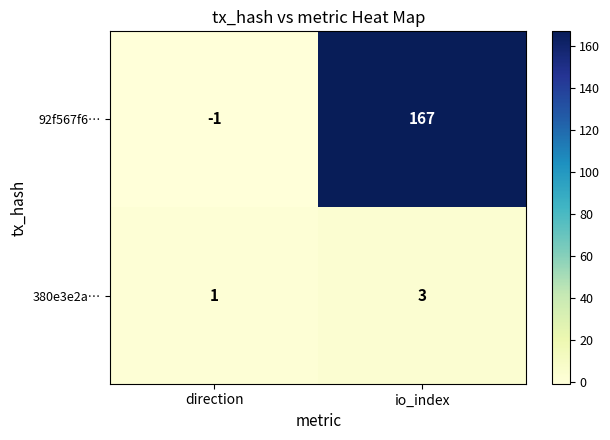

Which category has the highest value across all series?

io_index